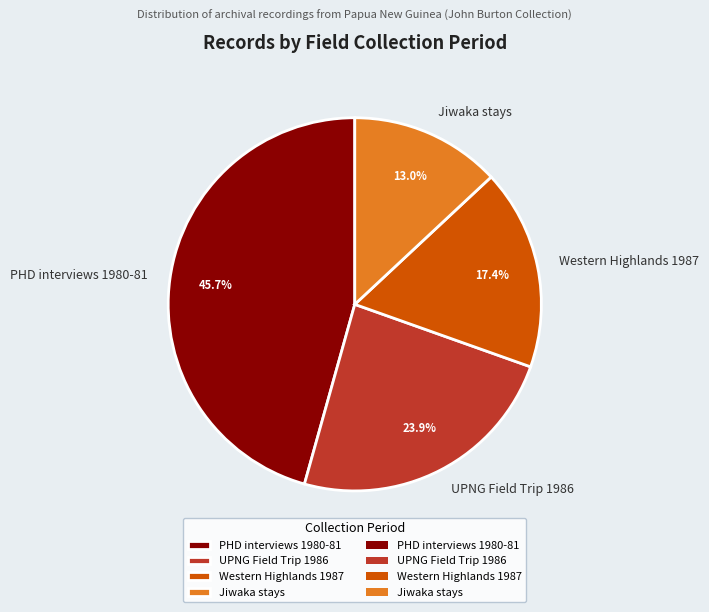

True or false: Jiwaka stays accounts for 13% of the total.

True